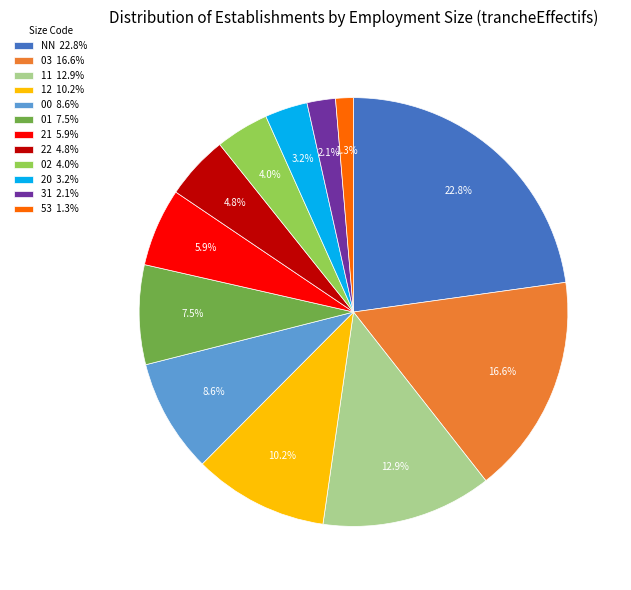

Count the number of slices in the pie.

12